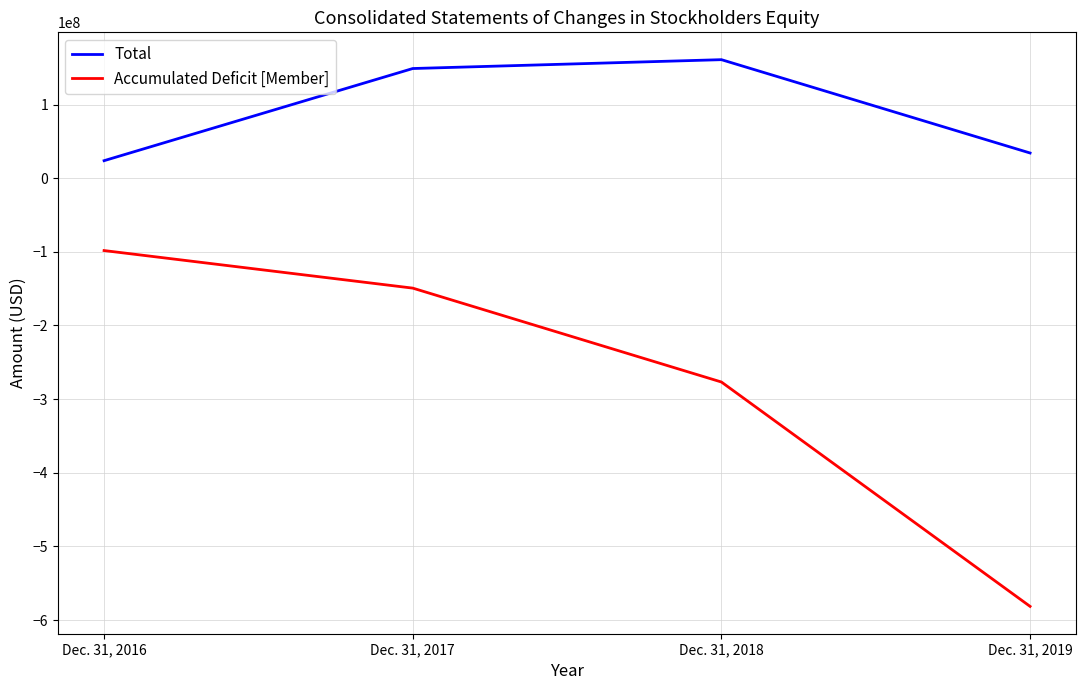

Rank the categories by Total value from highest to lowest.

Dec. 31, 2018, Dec. 31, 2017, Dec. 31, 2019, Dec. 31, 2016